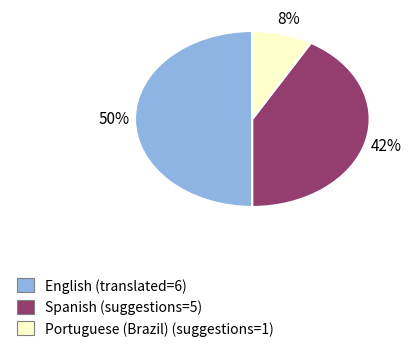

To the nearest percent, what is the average slice percentage?

33%